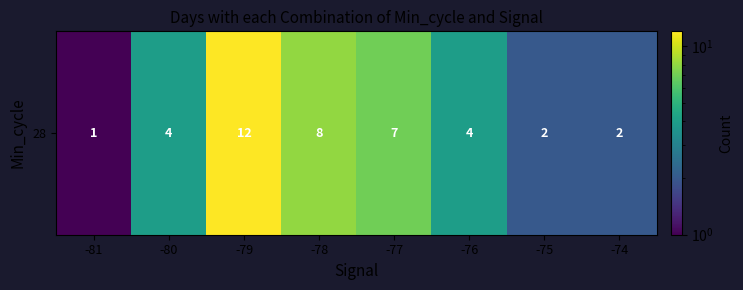

List the labels in order of value, smallest first.

-81, -75, -74, -80, -76, -77, -78, -79